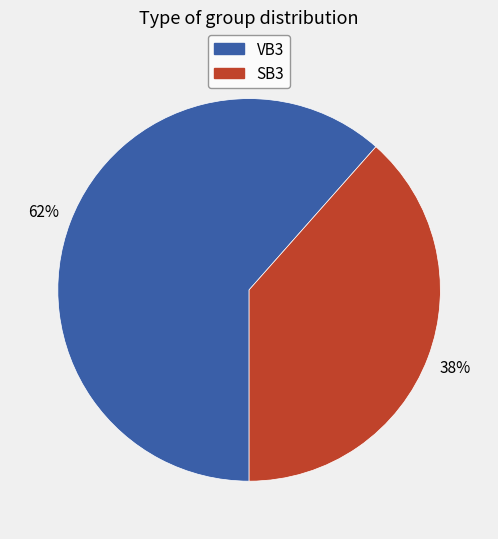

True or false: VB3 accounts for 49% of the total.

False